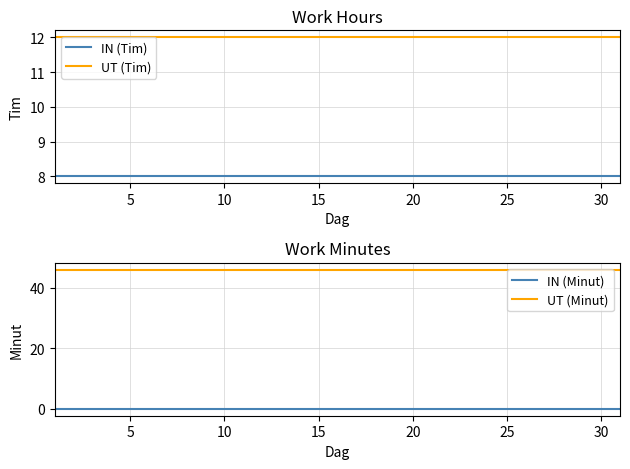

Which series has the largest total across all categories?

UT (Minut)